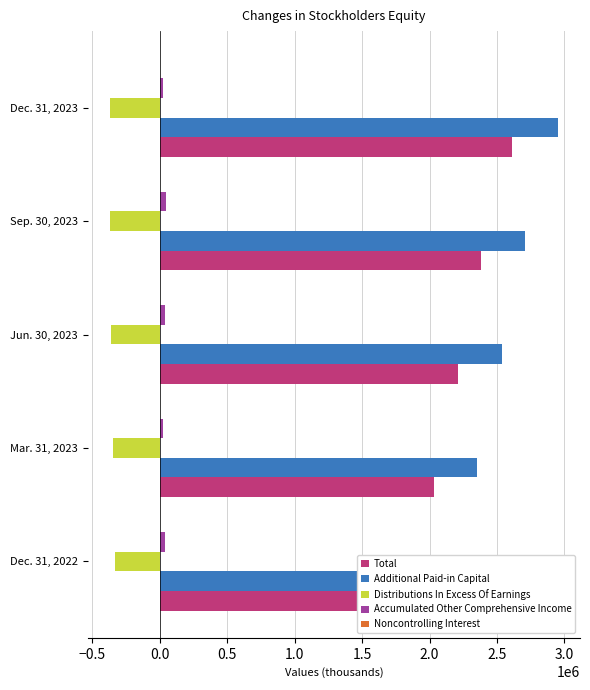

Is it true that Additional Paid-in Capital equals 2706064 at Sep. 30, 2023?

True